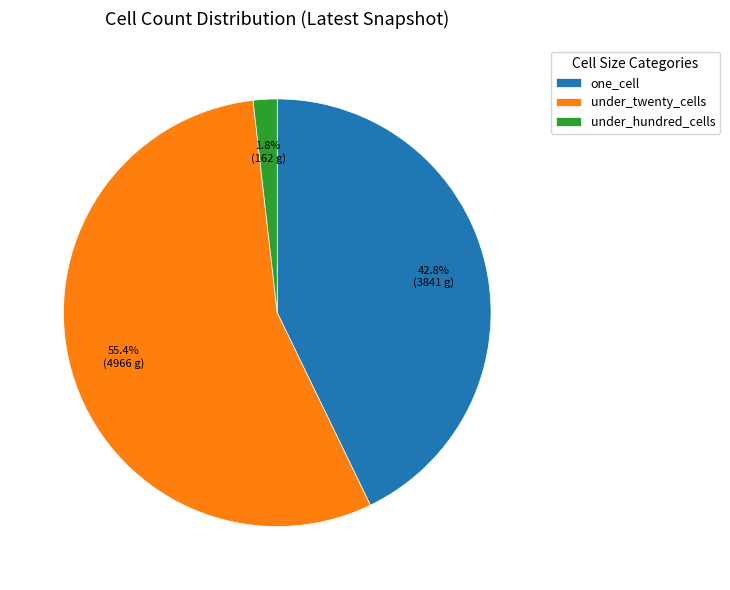

How many segments does this pie chart have?

3